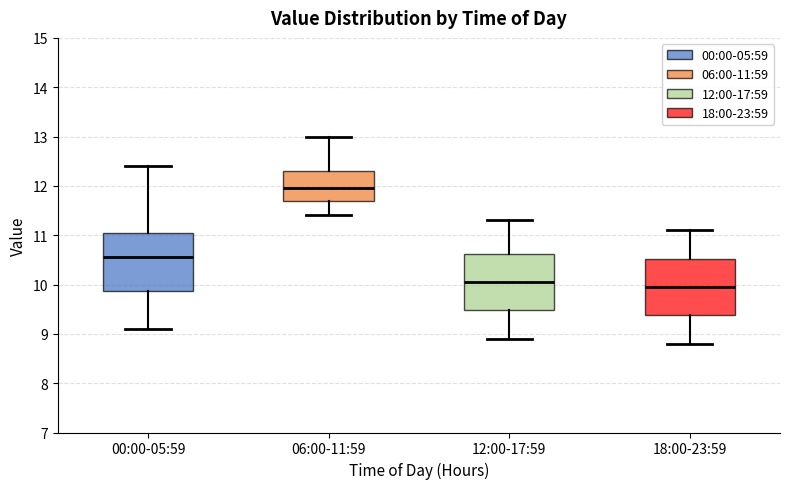

Which box's median line is the highest?

06:00-11:59